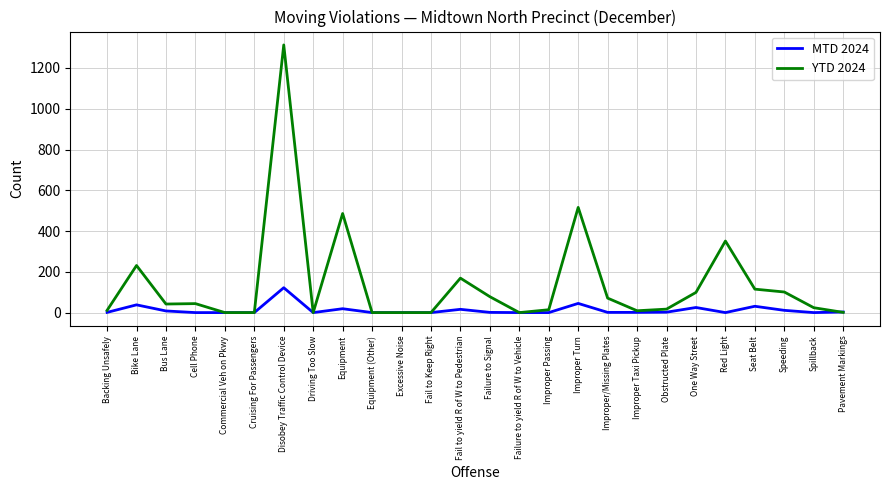

Does the chart display data point markers on the line(s)?

No